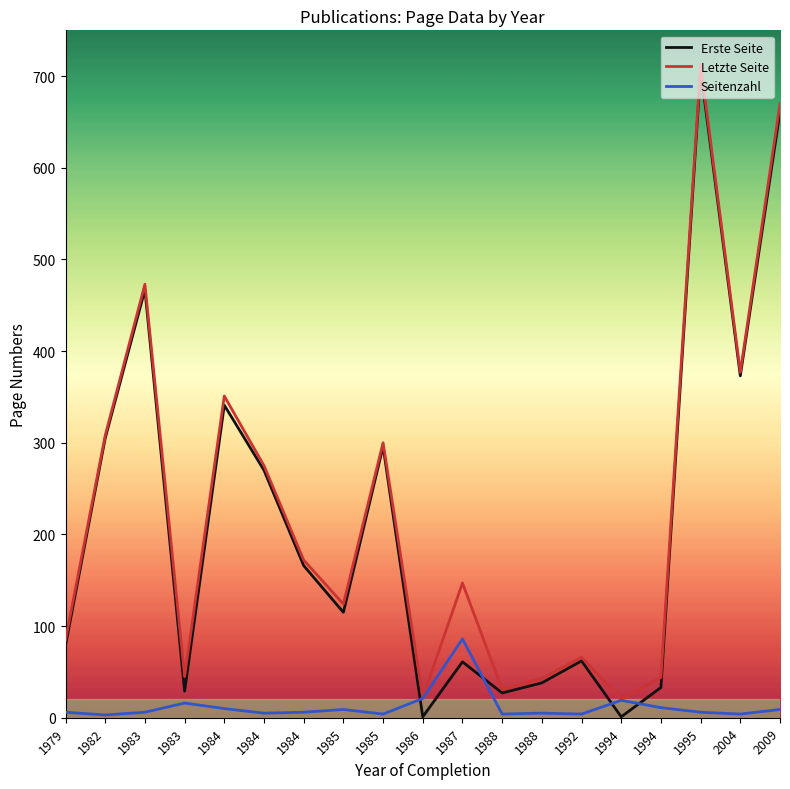

How many lines are shown in the chart?

3